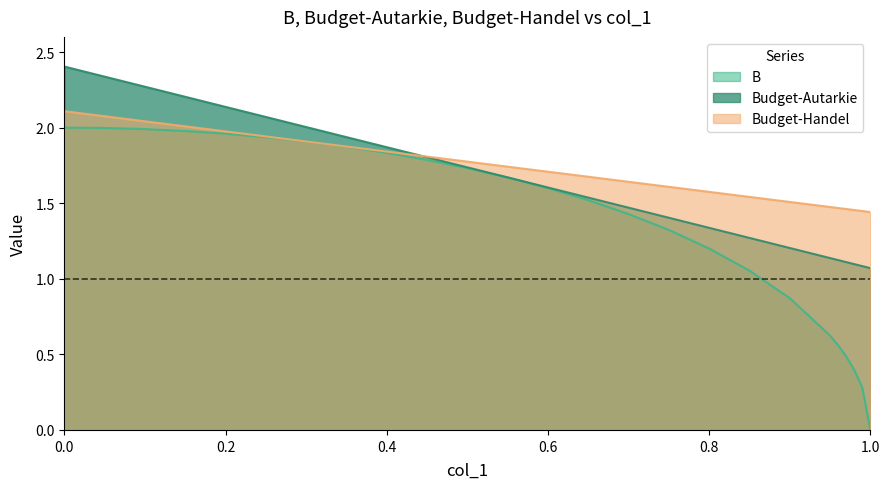

Rank the series by their average value, from lowest to highest.

B, Budget-Autarkie, Budget-Handel